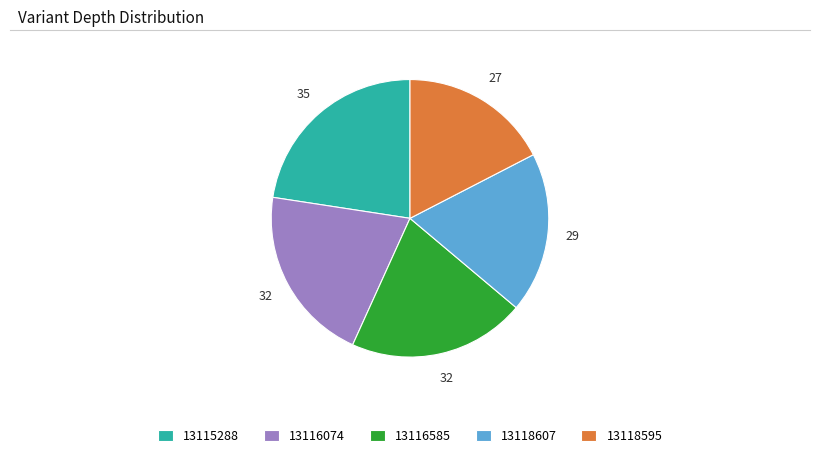

True or false: 13116074 accounts for 14% of the total.

False